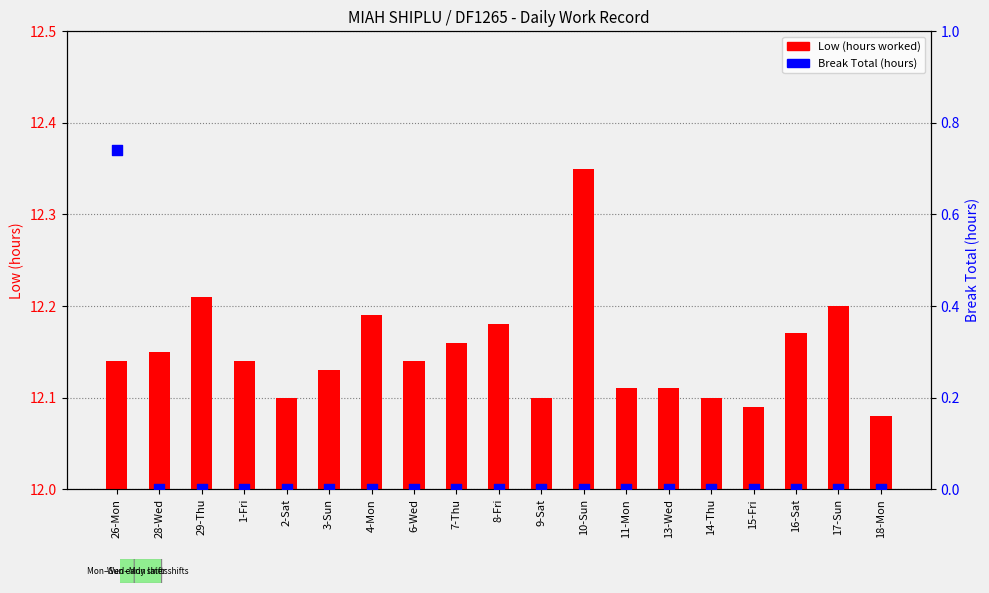

At how many categories does at least one series exceed 5?

19